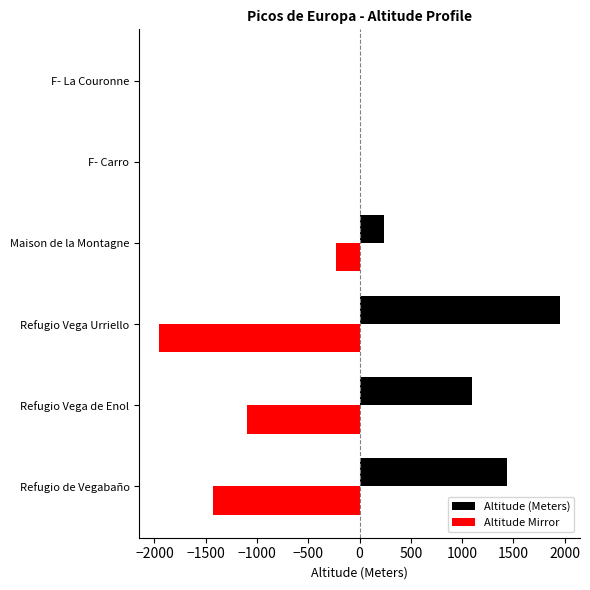

Which label corresponds to the largest value in the chart?

Refugio Vega Urriello